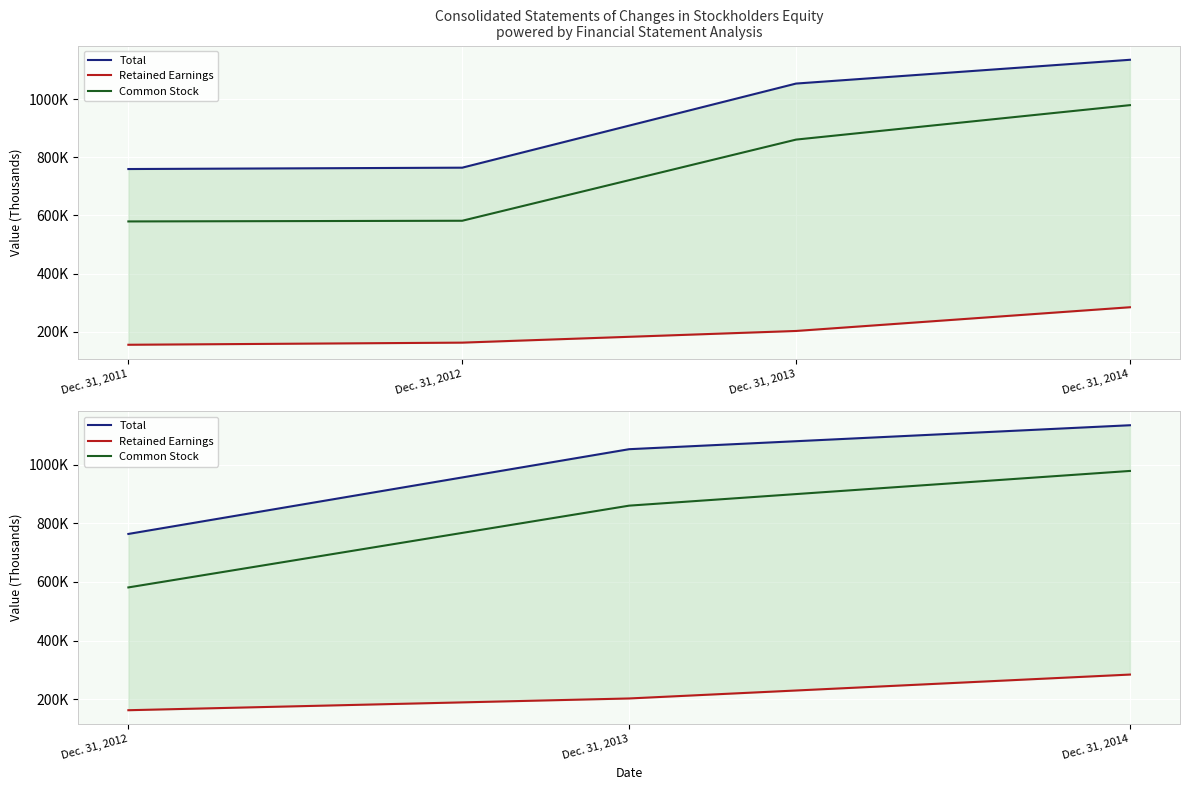

Where does the Total series first go above 1053249?

Dec. 31, 2014